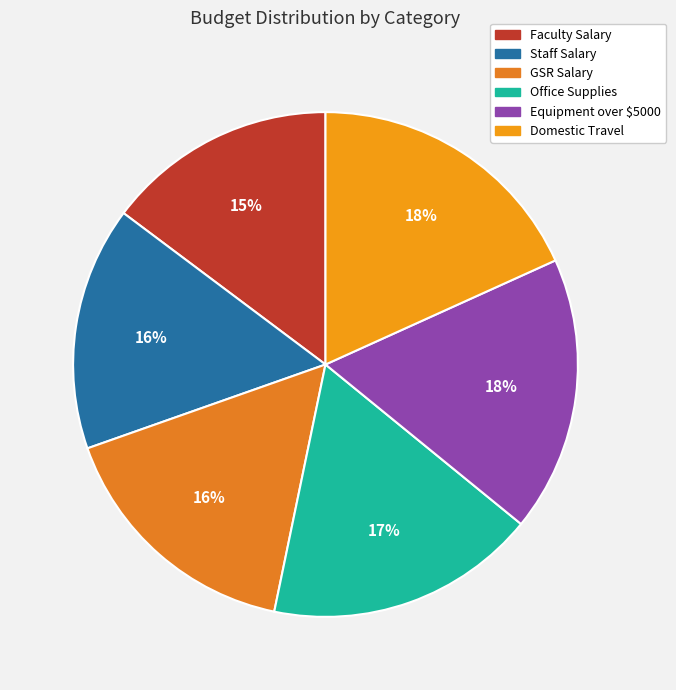

How many slices are in this pie chart?

6